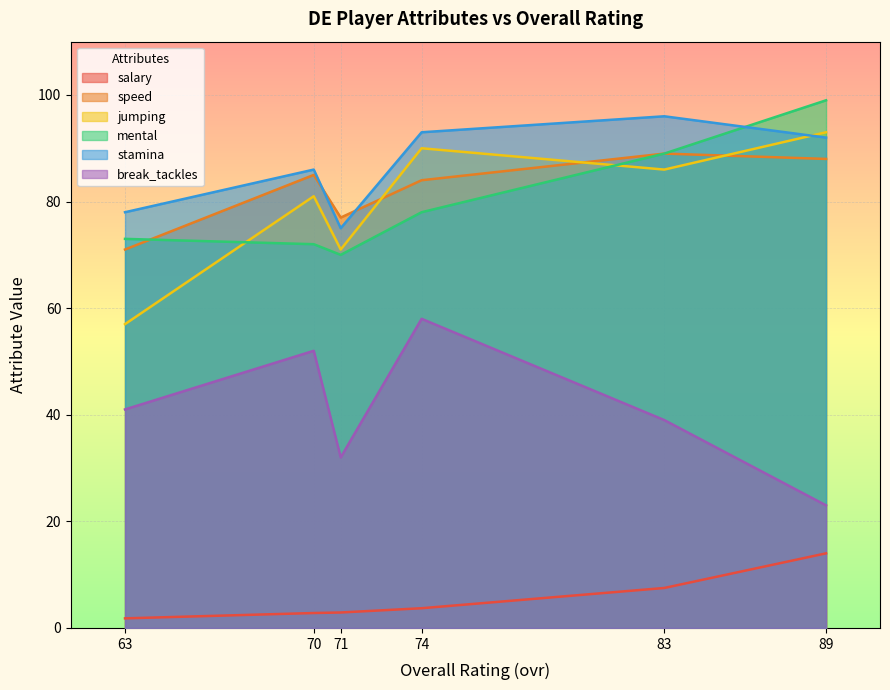

True or false: mental has more than 1 interior local peaks.

False